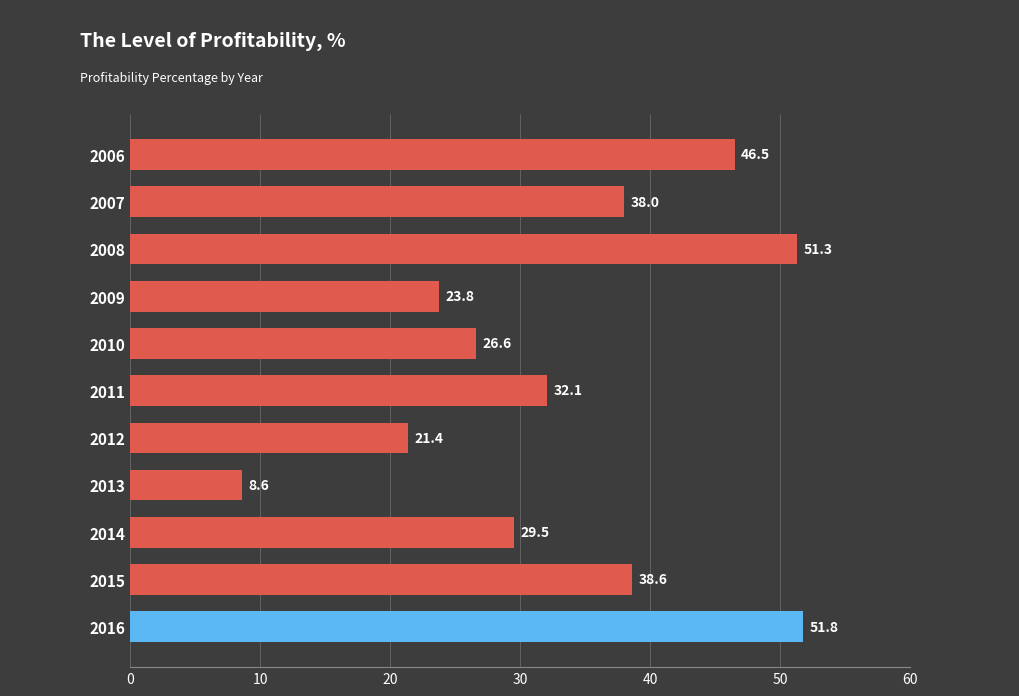

Where is the data nearest to the value 30?

2014